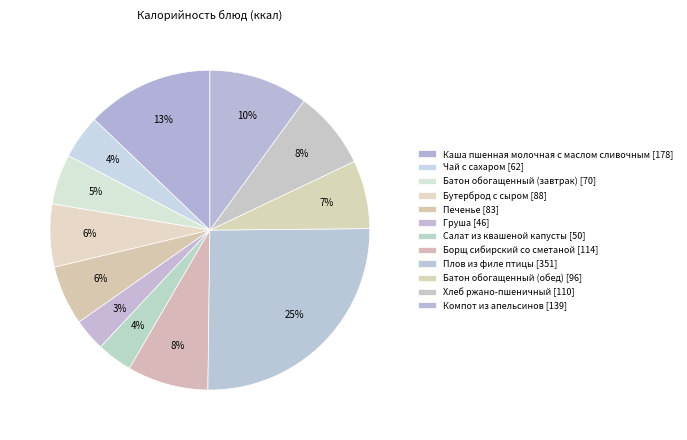

Count the number of slices in the pie.

12